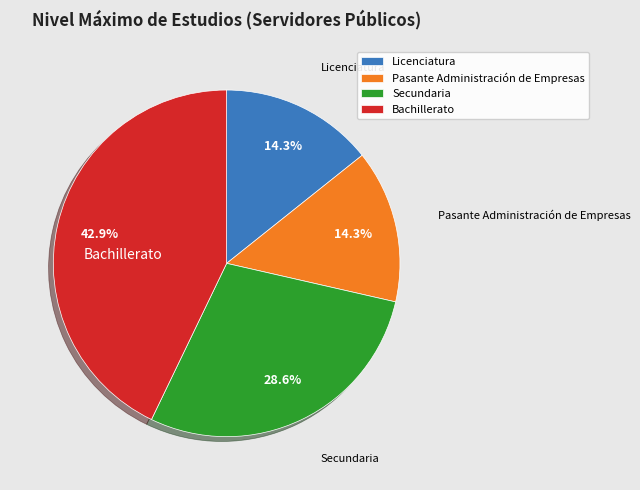

How many segments does this pie chart have?

4